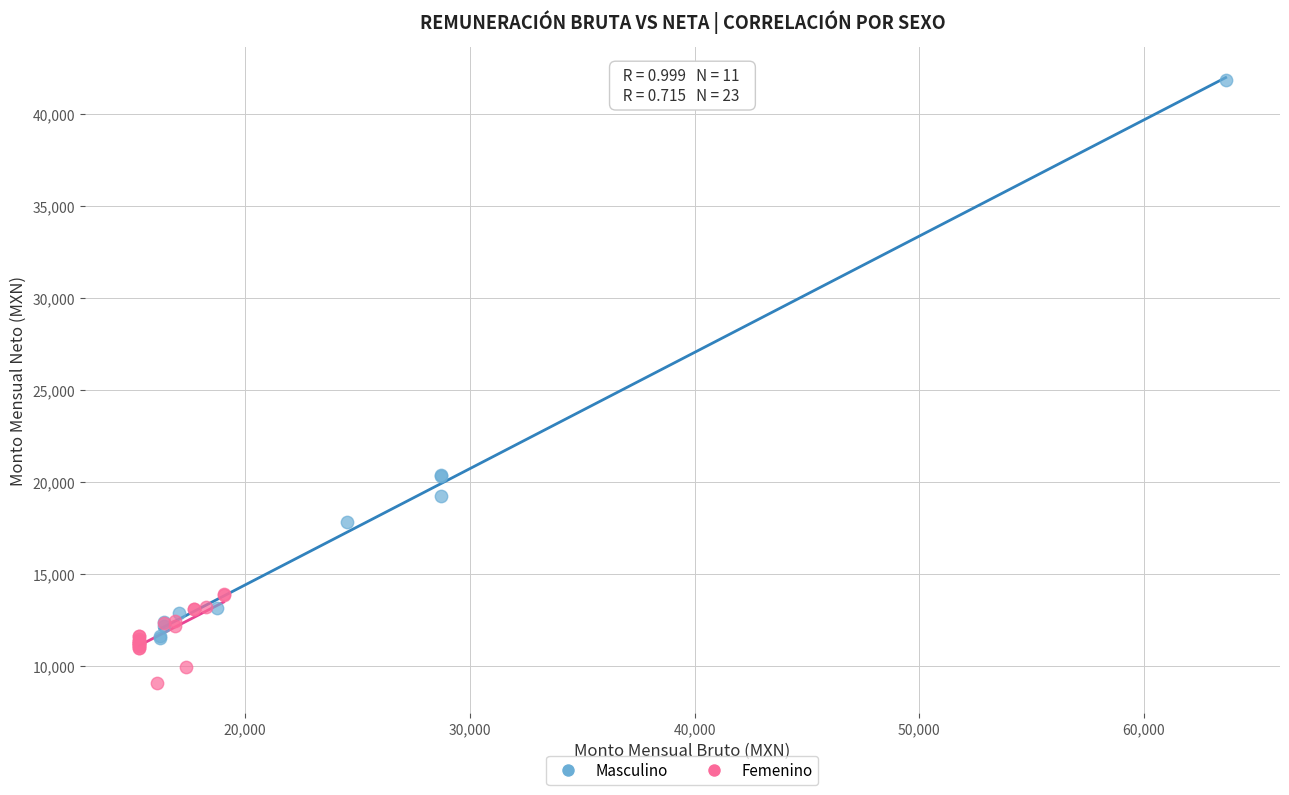

Which series has the largest Y range (max minus min)?

Masculino